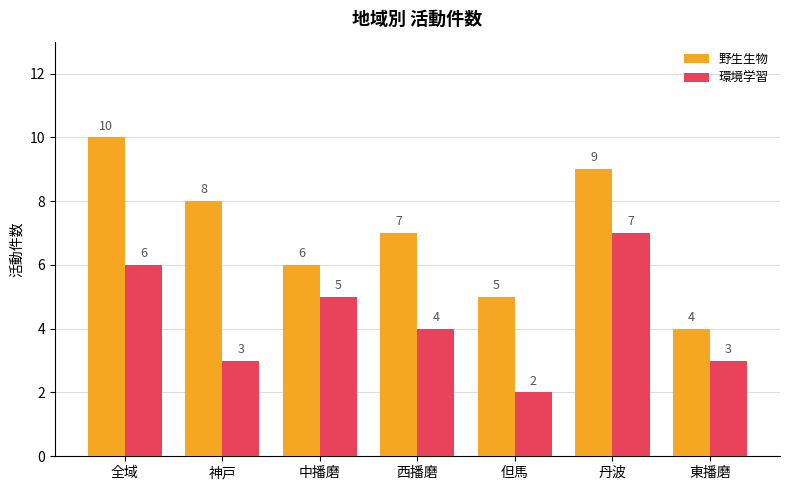

The 環境学習 series shows 6 at 全域. True or false?

True